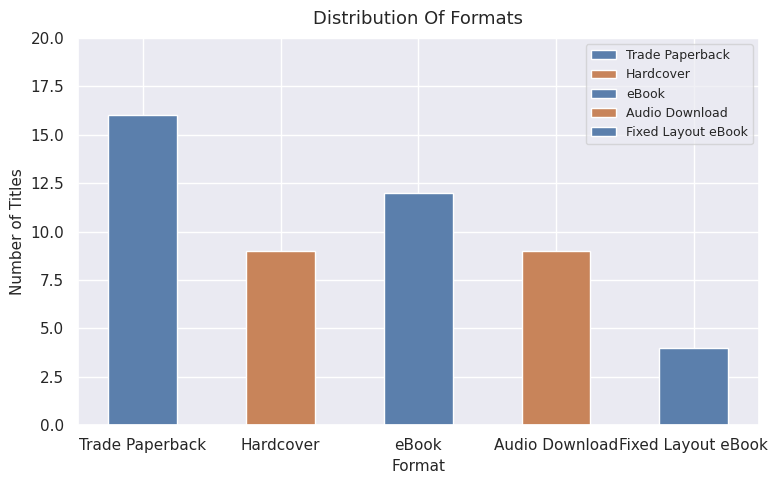

List the labels in order of value, smallest first.

Fixed Layout eBook, Hardcover, Audio Download, eBook, Trade Paperback